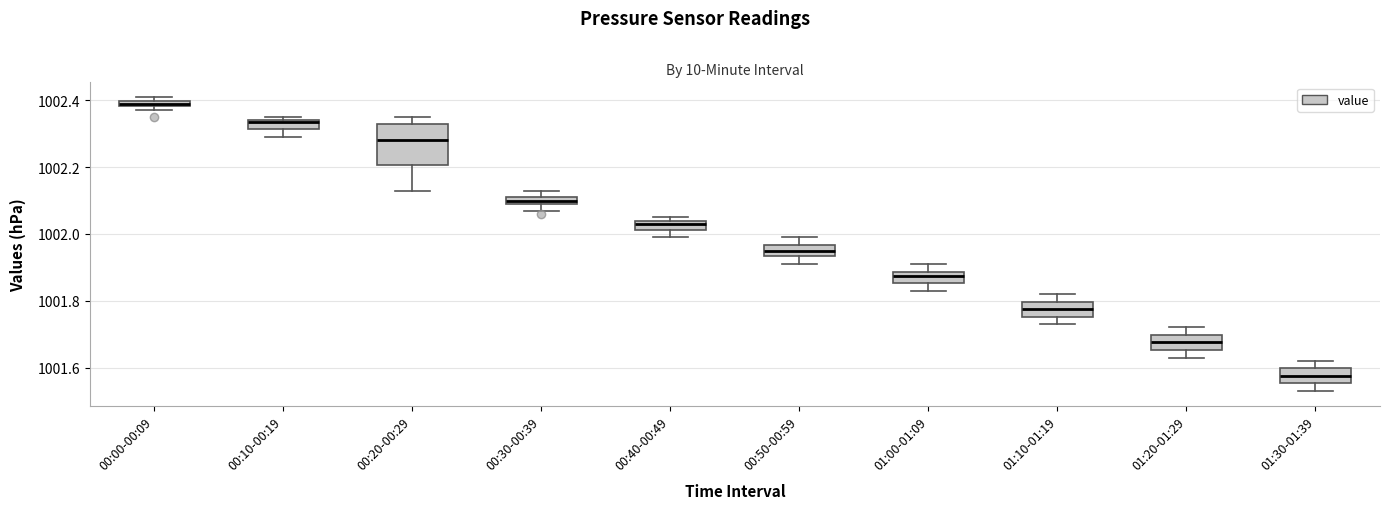

Where is the lower edge of the box for 01:00-01:09 on the y-axis? The values are not printed on the chart, so give them approximately, as read against the axis.

1001.86